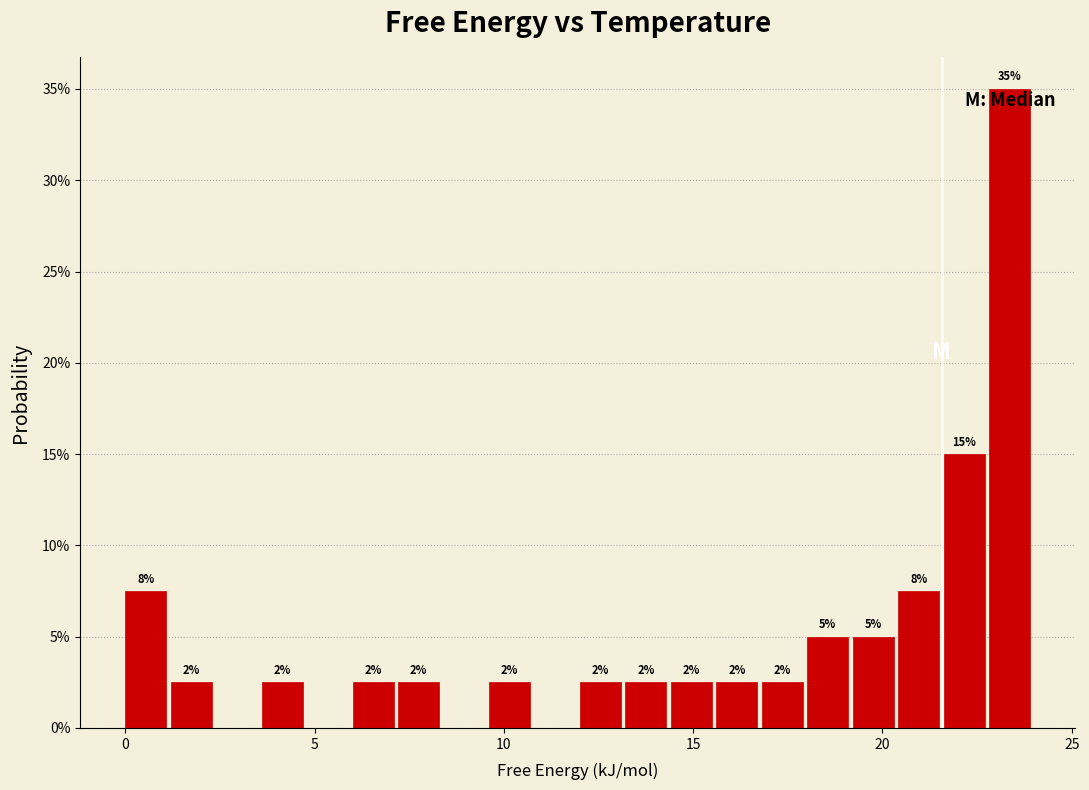

Read against the x-axis, roughly where is the centre of the tallest bar?

23.5